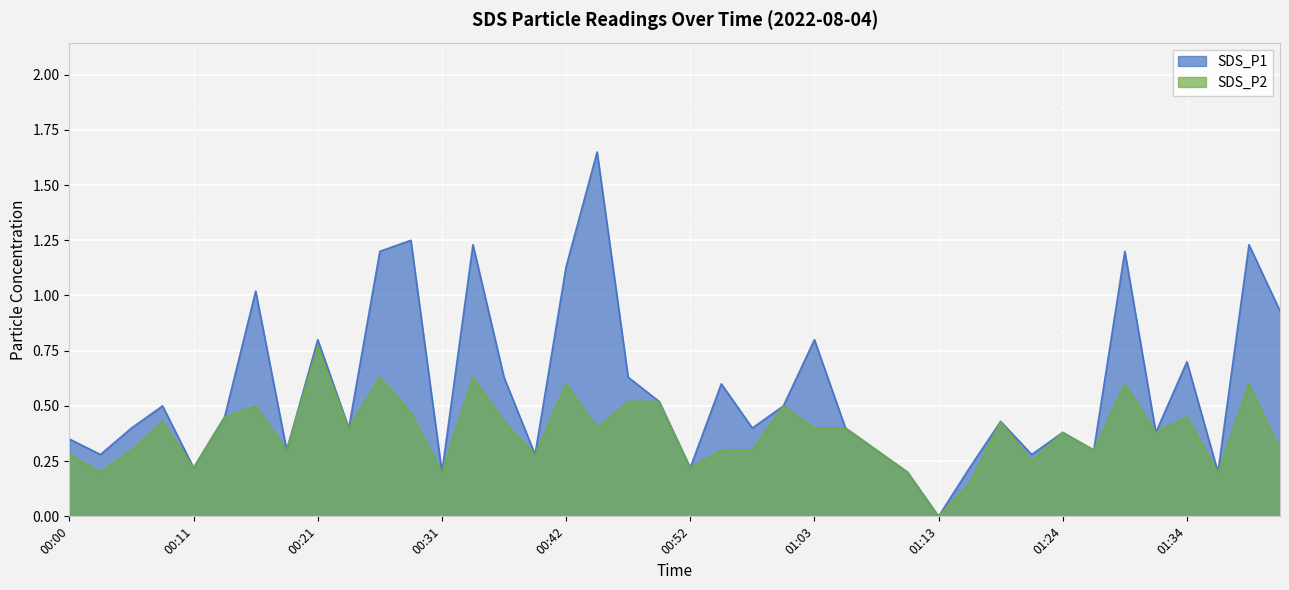

How many values in SDS_P1 are above zero?

39